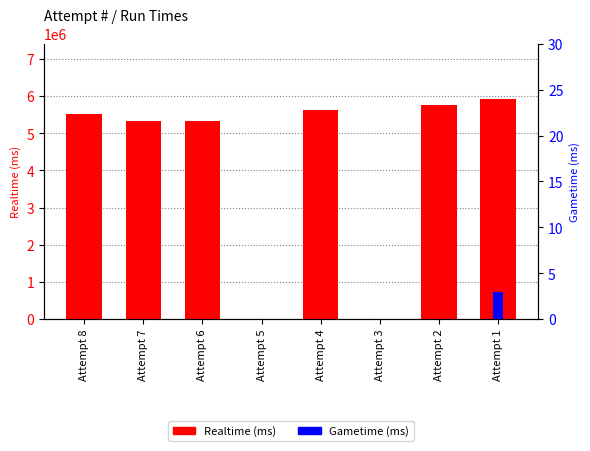

The value of Gametime (ms) at Attempt 2 is 0. True or false?

True